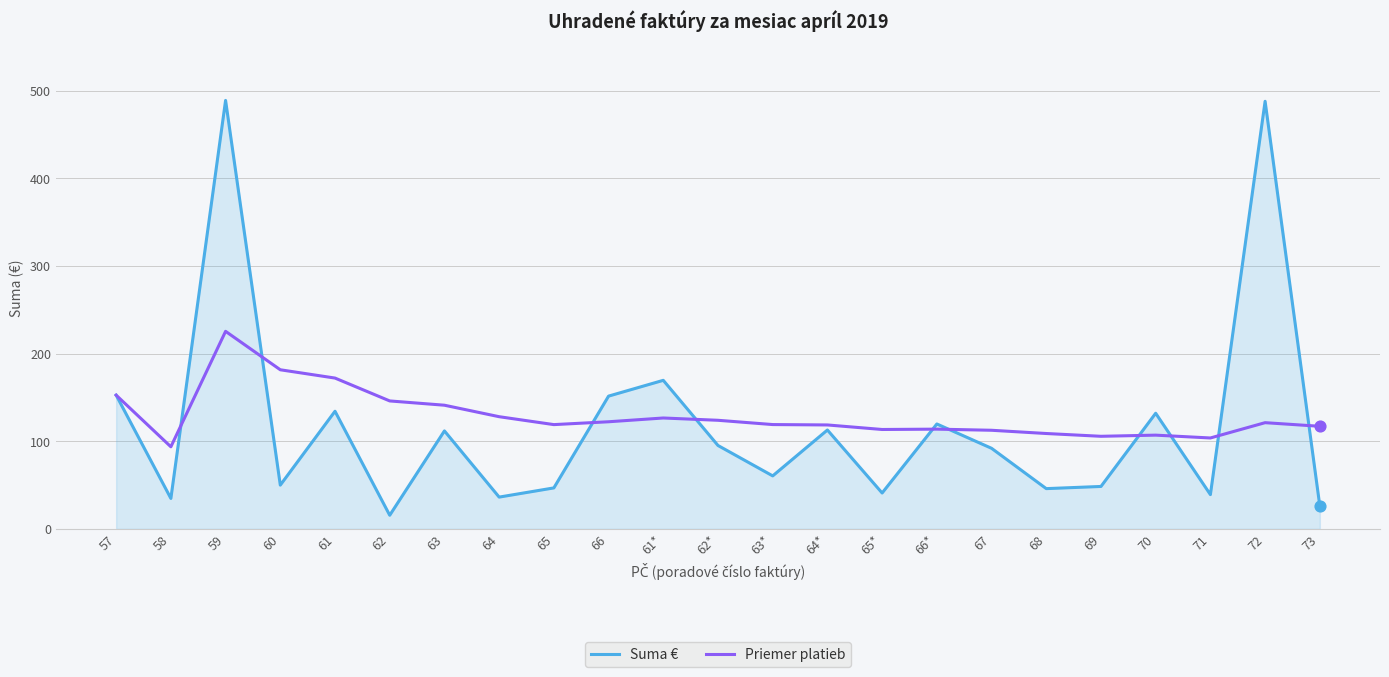

What are all the series names shown in the legend?

Suma €, Priemer platieb